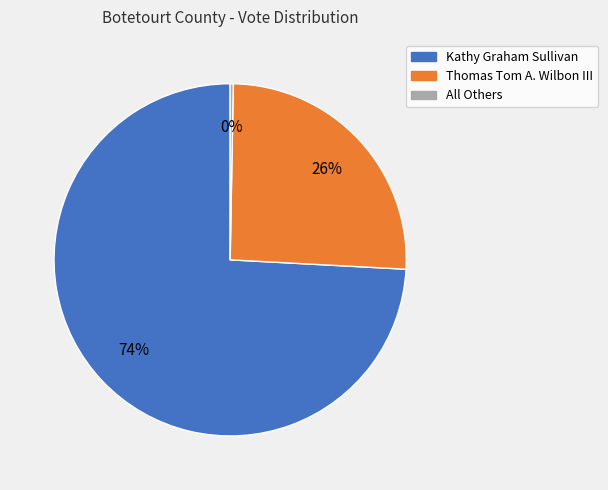

Is the sum of Kathy Graham Sullivan and Thomas Tom A. Wilbon III greater than half?

Yes